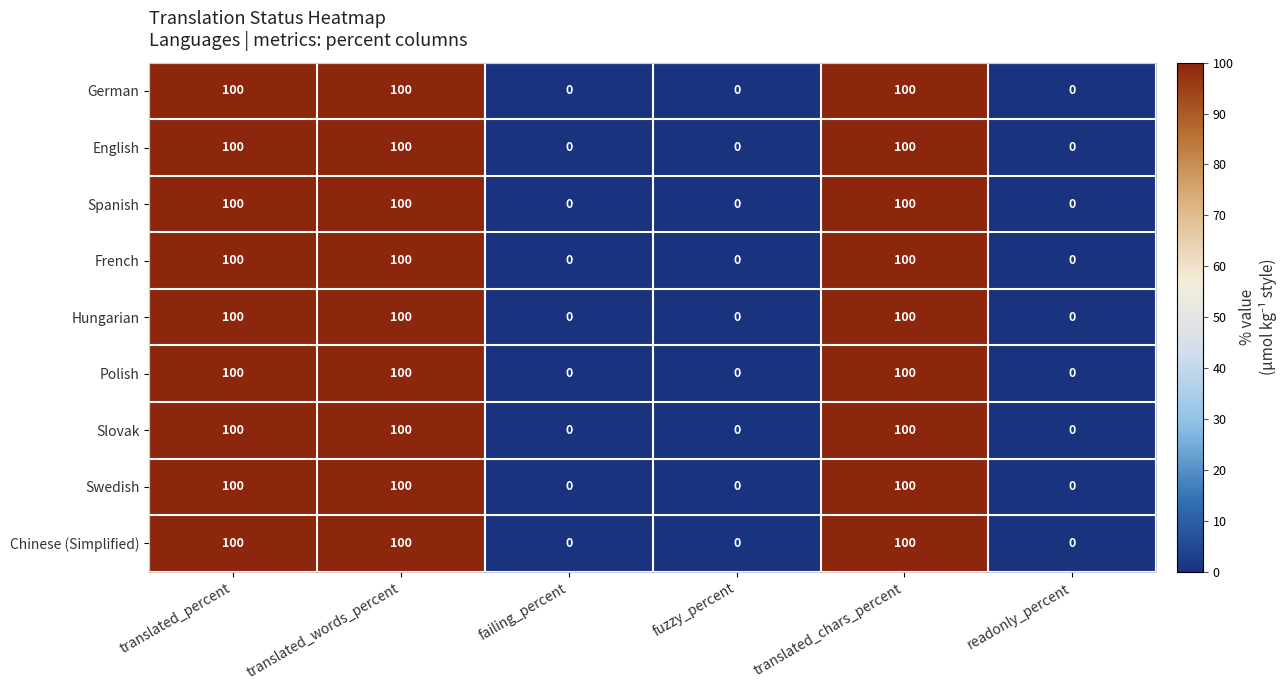

At how many categories does at least one series exceed 36?

3